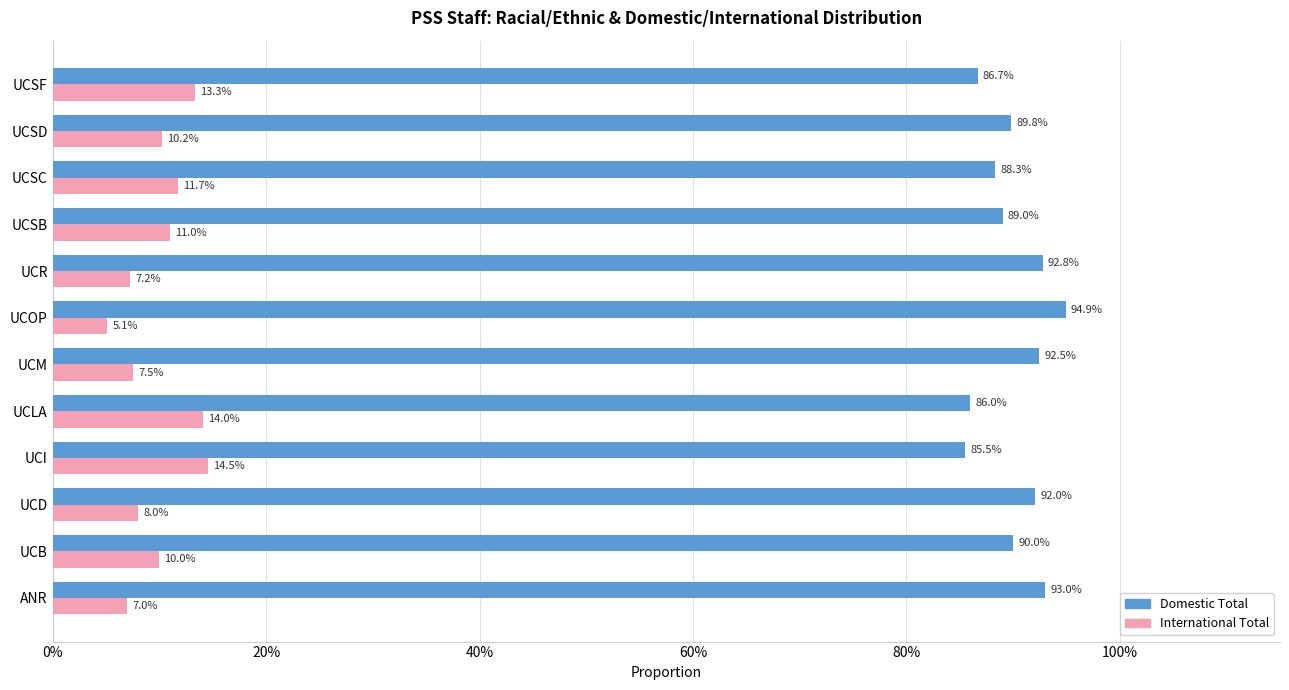

What are all the series names shown in the legend?

Domestic Total, International Total